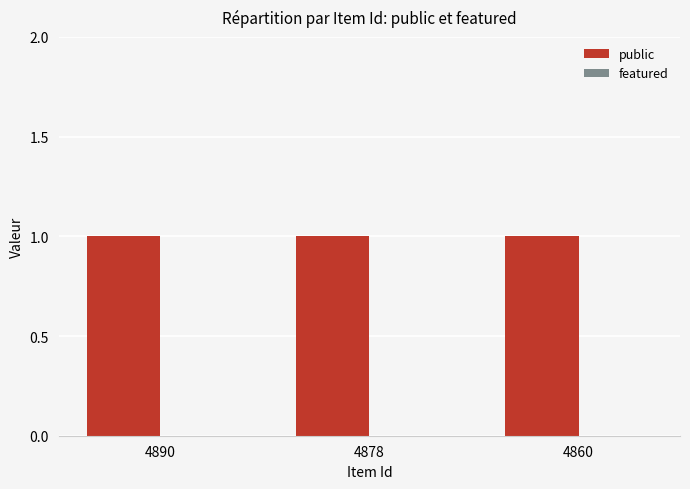

At which label does featured reach its peak?

4890